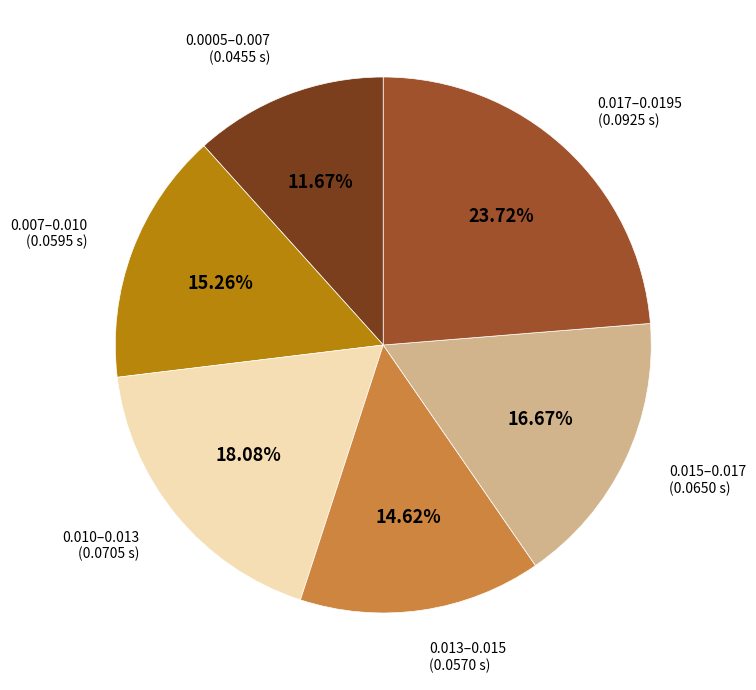

Is there a majority slice in this chart?

No